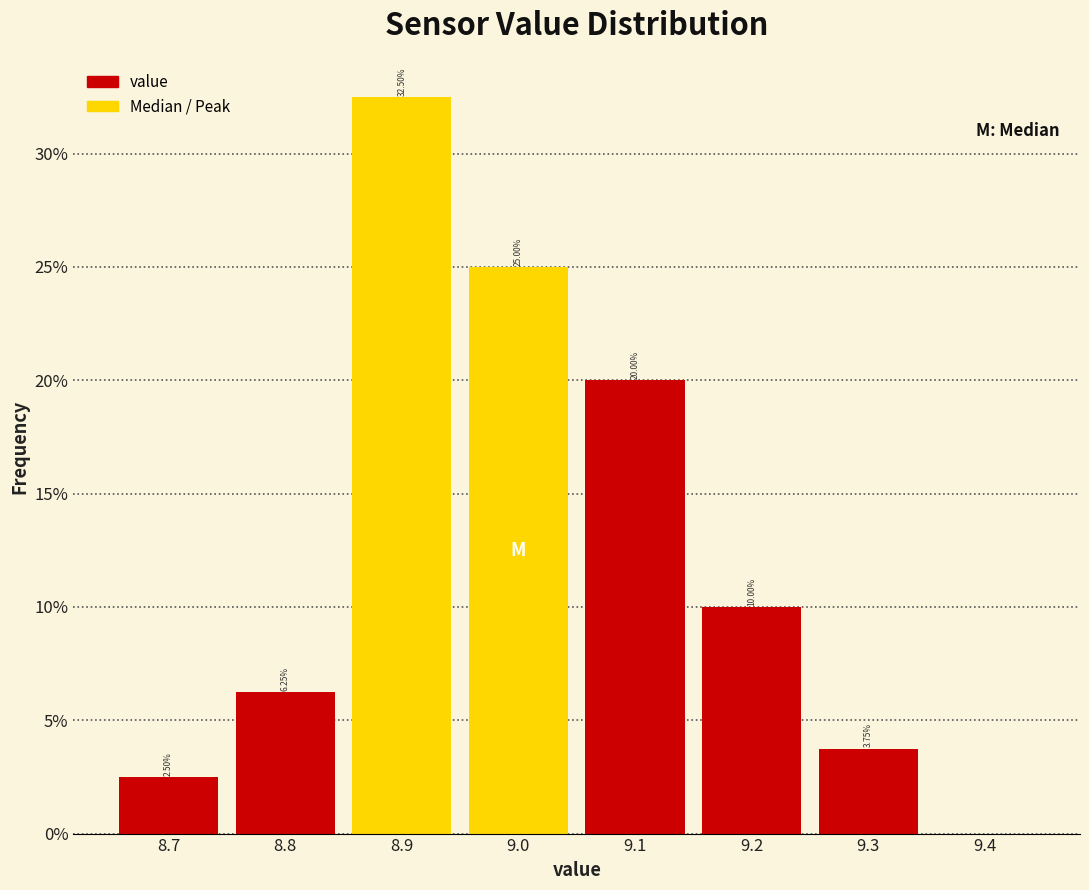

Over which range of the x-axis is the bar tallest?

8.85 to 8.95